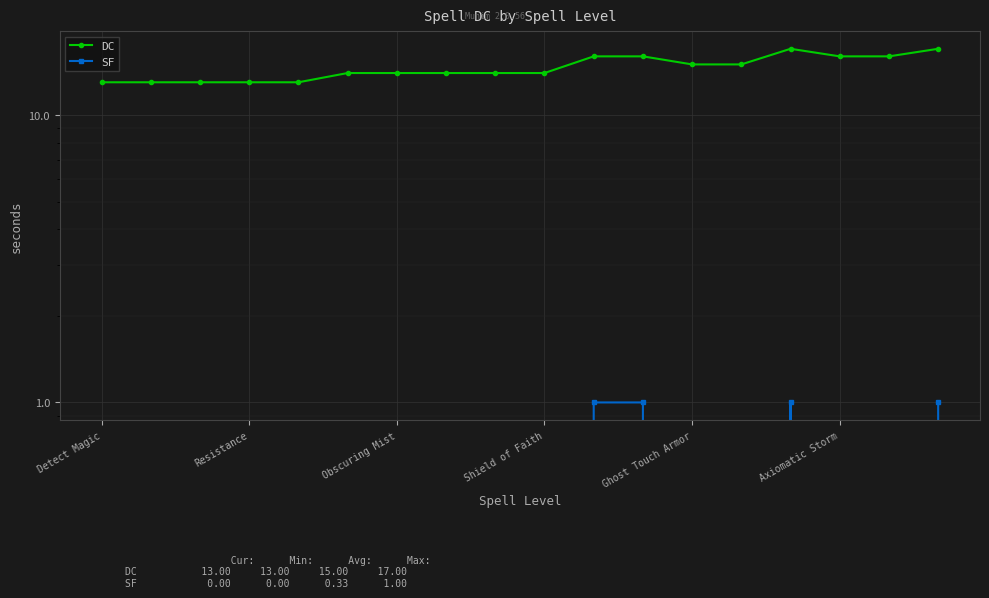

Reading left to right, transcribe all the data shown in this chart.

DC: 13	13	13	13	13	14	14	14	14	14	16	16	15	15	17	16	16	17
SF: 0	0	0	0	0	0	0	0	0	0	1	1	0	0	1	0	0	1